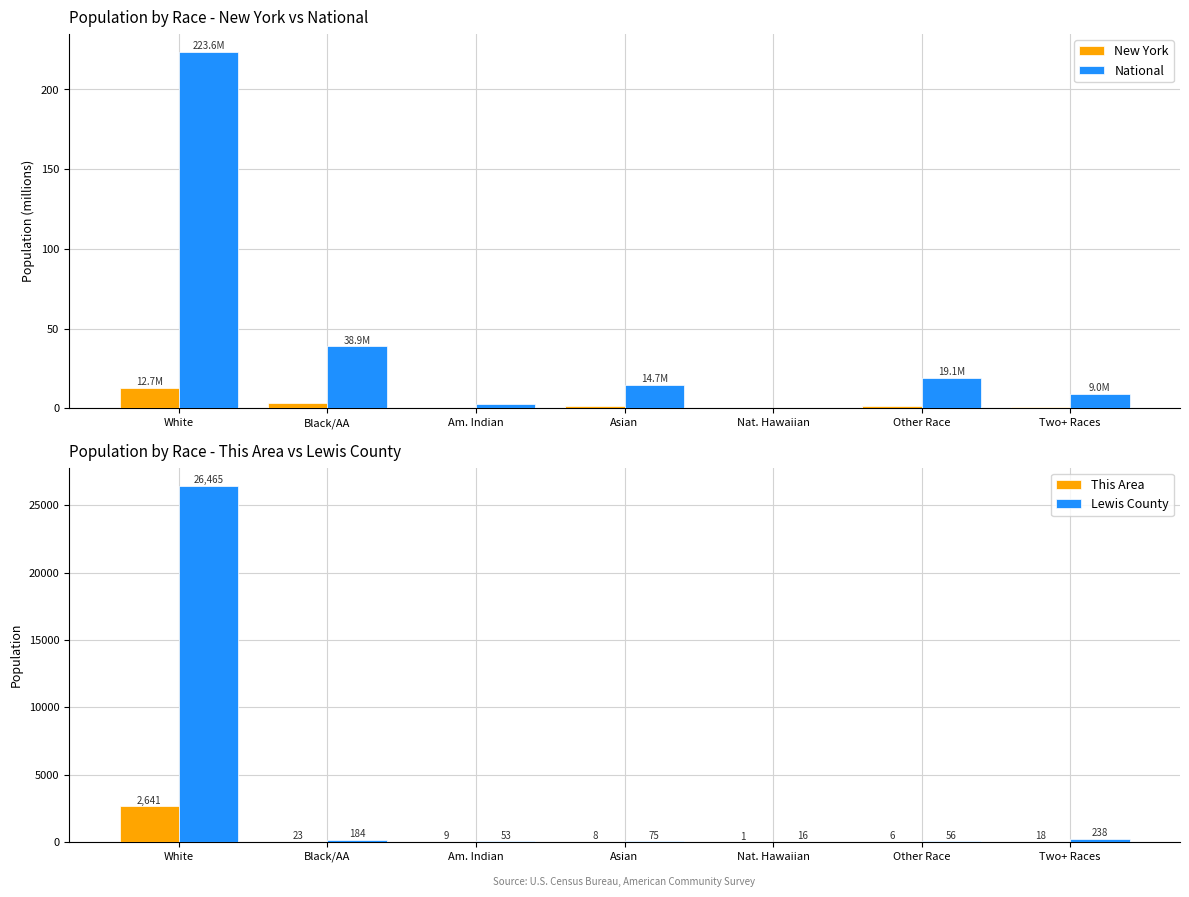

Reading left to right, transcribe all the data shown in this chart.

New York: 12.7	3.1	0.1	1.4	0.0	1.4	0.6
National: 223.6	38.9	2.9	14.7	0.5	19.1	9.0
This Area: 2641.0	23.0	9.0	8.0	1.0	6.0	18.0
Lewis County: 26465.0	184.0	53.0	75.0	16.0	56.0	238.0